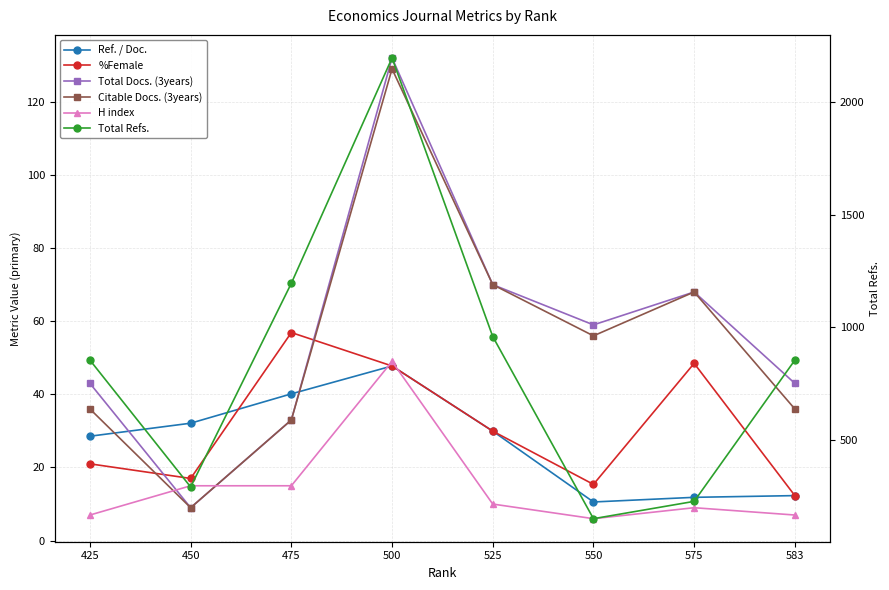

Which has a higher value, 475 or 450?

475